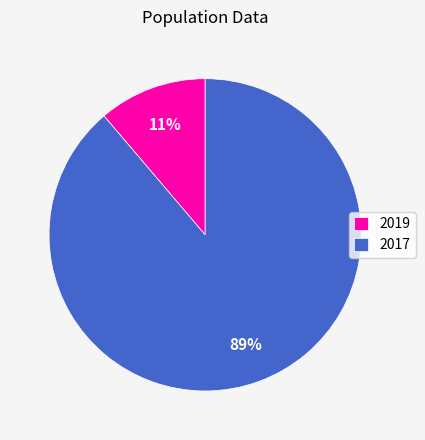

The 2019 slice represents 11% of the pie. True or false?

True